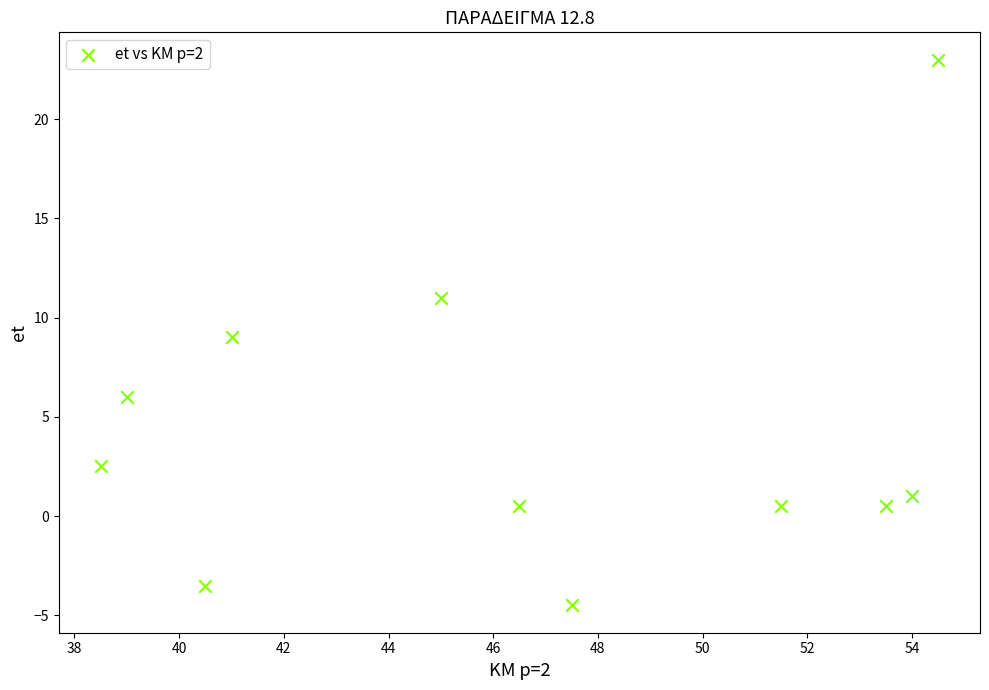

What is the range of Y values (max minus min)?

27.5